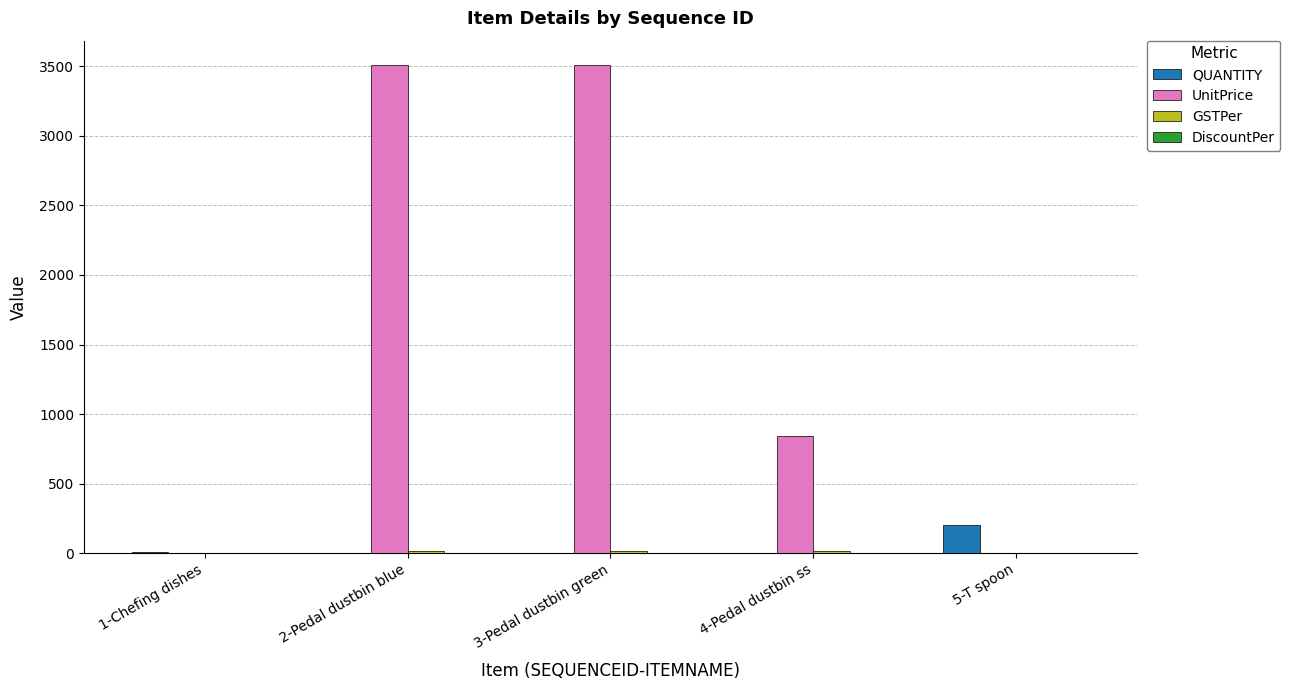

What is the difference between the UnitPrice values at 3-Pedal dustbin green and 4-Pedal dustbin ss?

2665